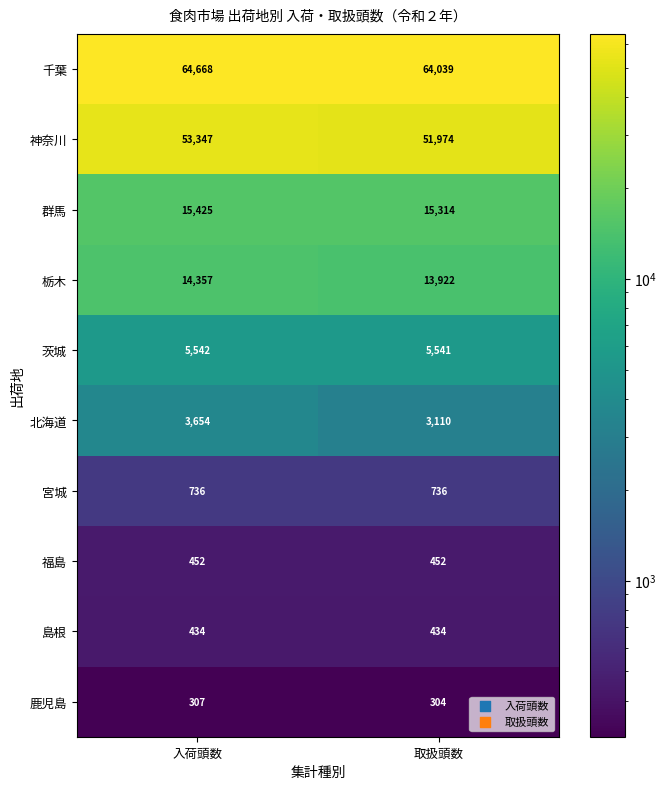

Read the 島根 value at 取扱頭数.

434